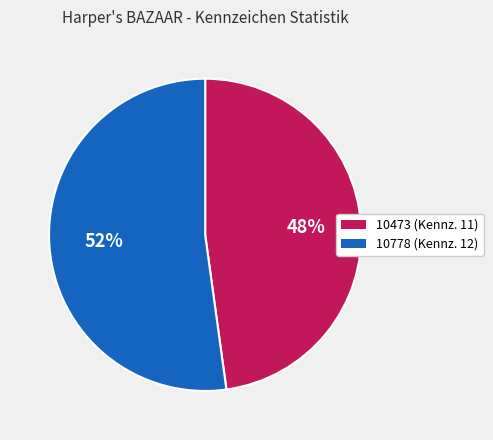

To the nearest percent, what is the average slice percentage?

50%